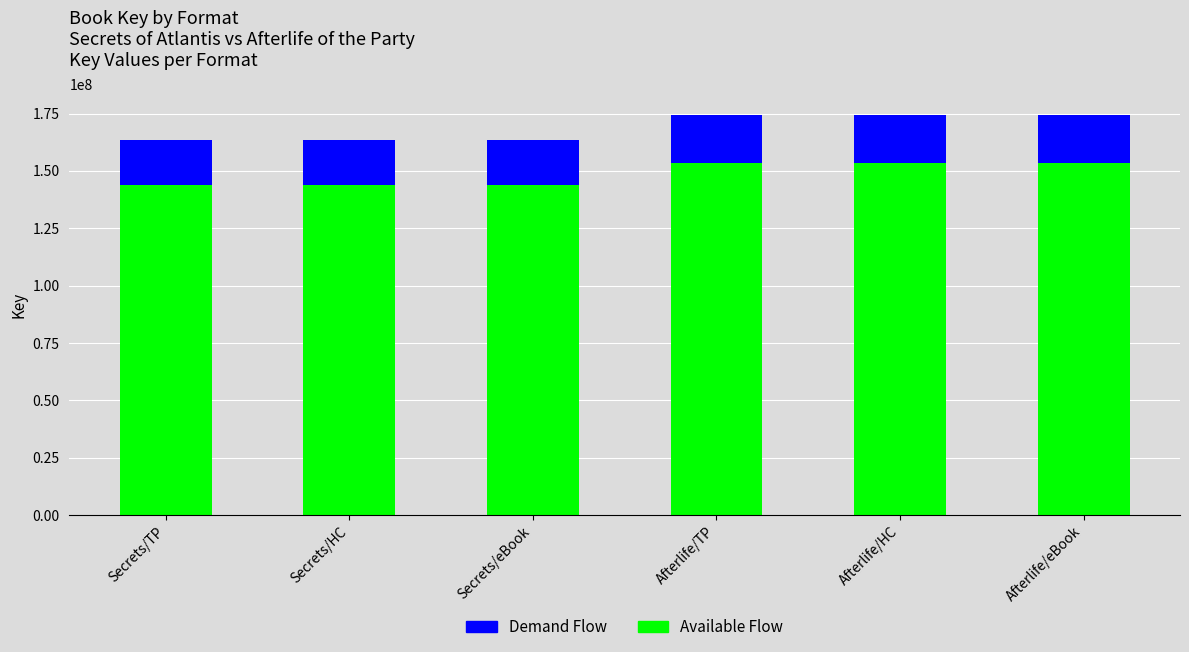

What is the total value across all series at Secrets/TP?

163424115